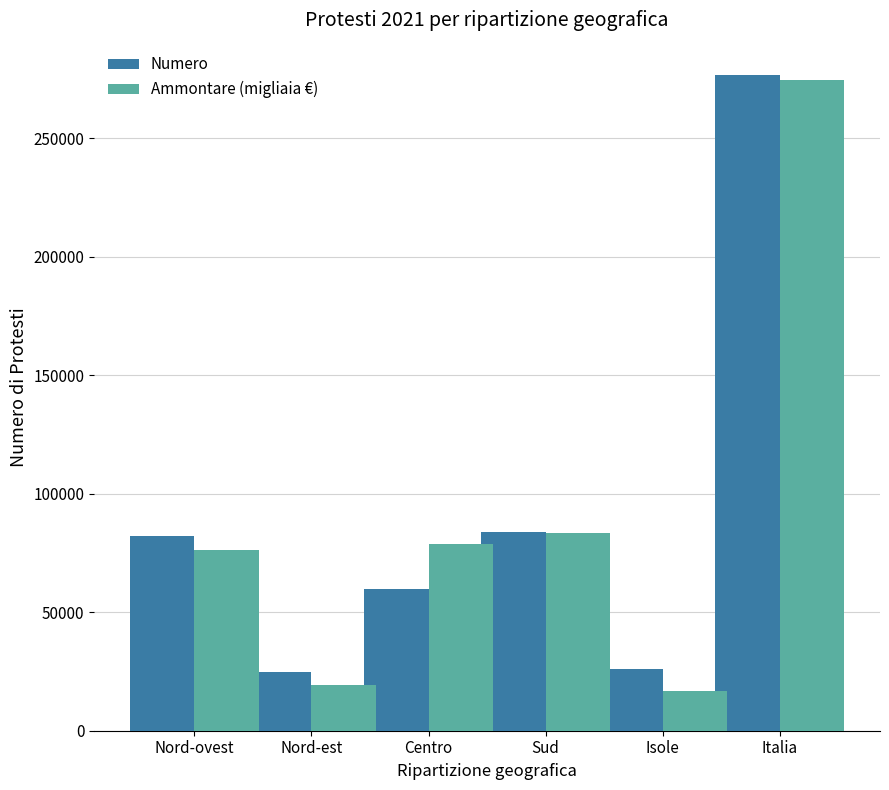

What are all the series names shown in the legend?

Numero, Ammontare (migliaia €)